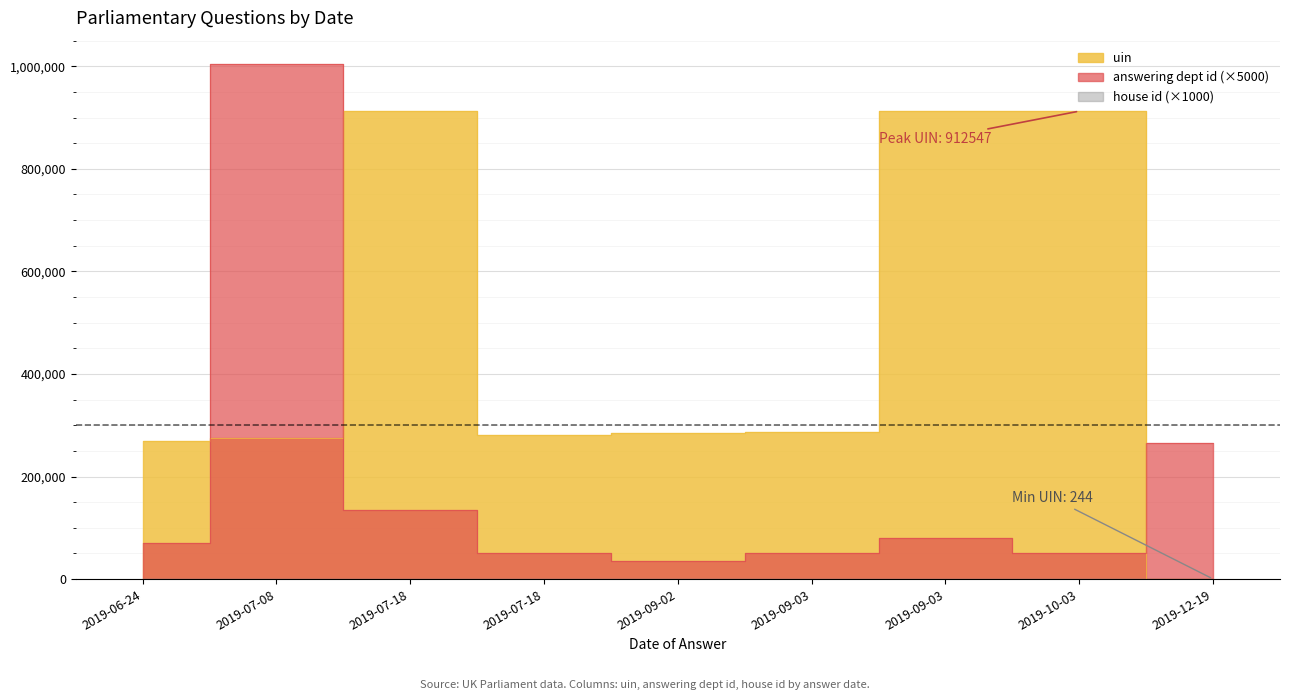

Which series has the largest range (max minus min)?

answering dept id